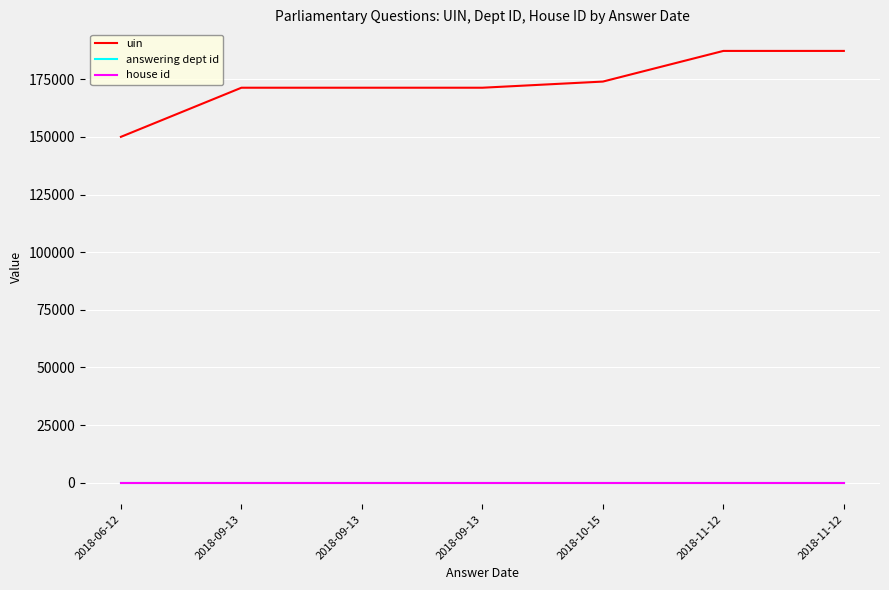

True or false: answering dept id and house id intersect in this chart.

False